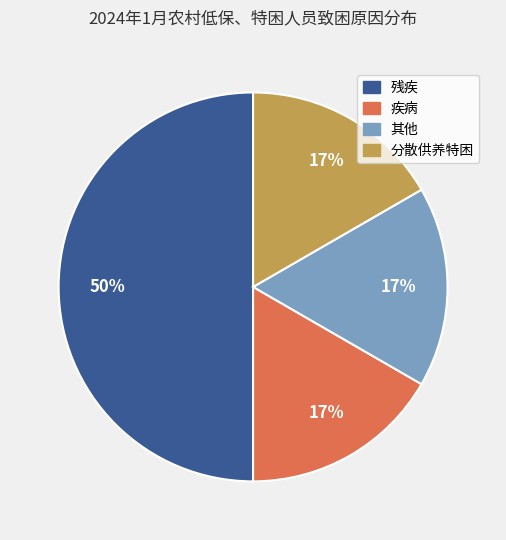

The 残疾 slice represents 50% of the pie. True or false?

True